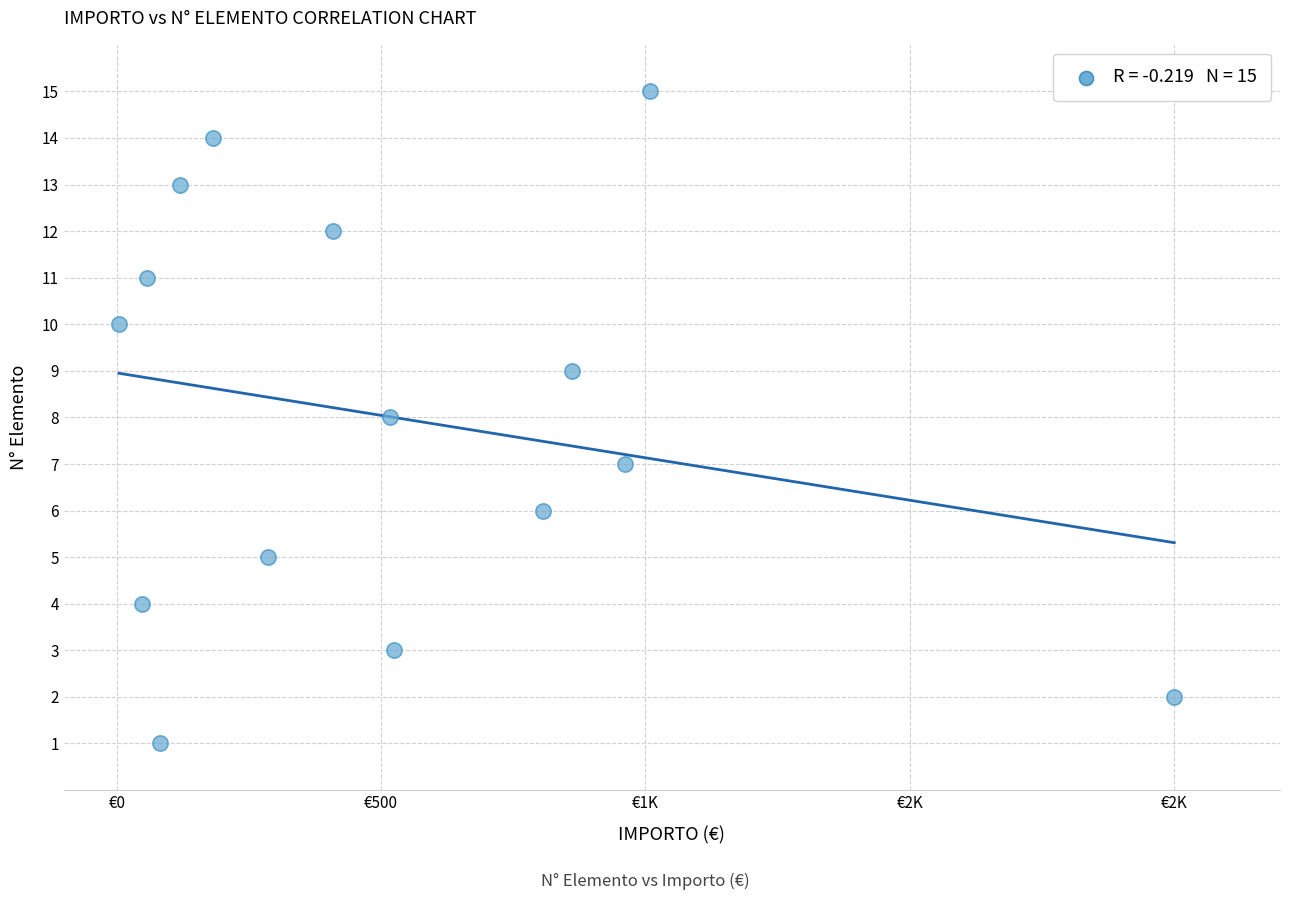

What is the range of Y values (max minus min)?

14